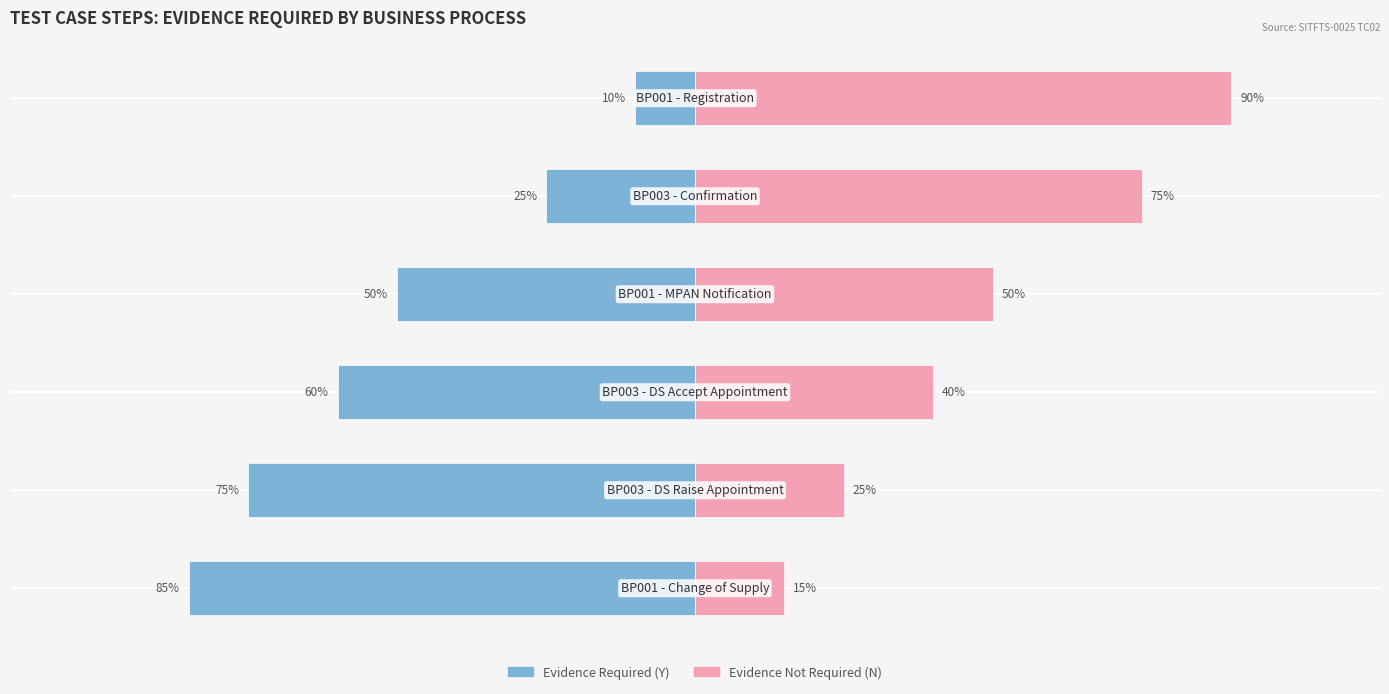

How many values in the Evidence Not Required (N) series are below 50?

3